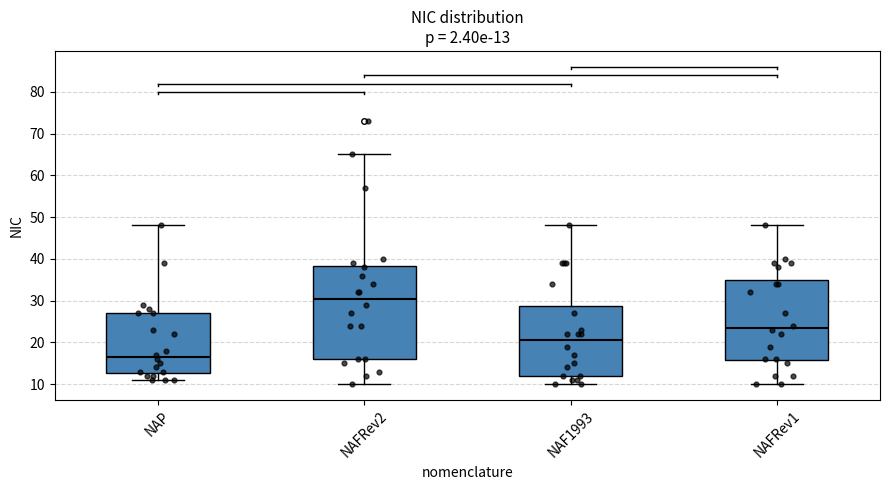

Which box is the tallest, from its lower edge to its upper edge?

NAFRev2